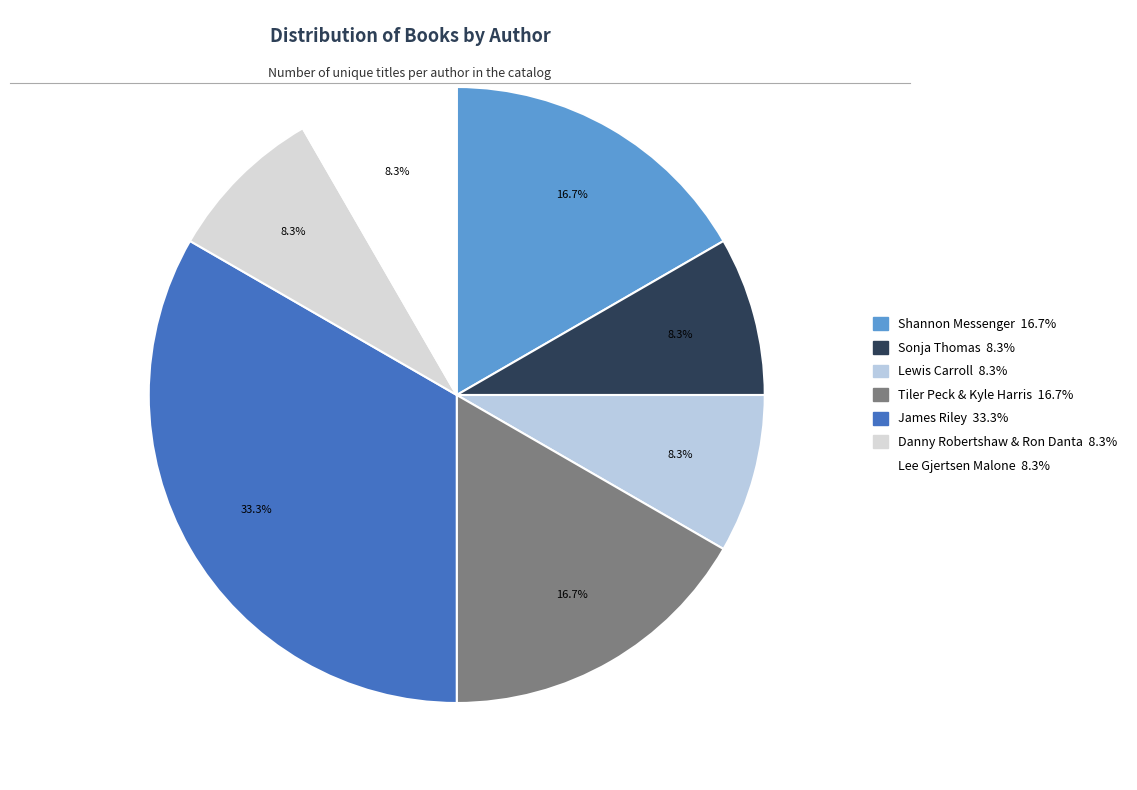

Which slice is the largest?

James Riley